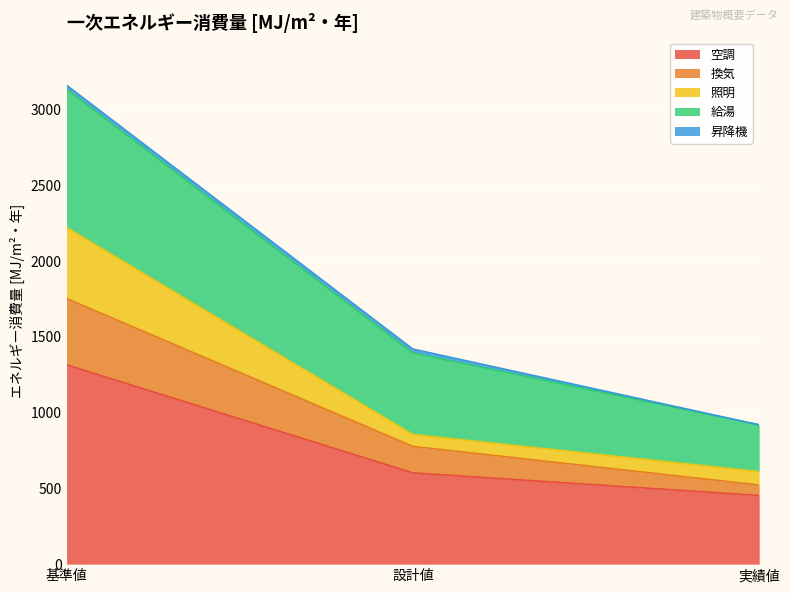

At how many categories does at least one series exceed 2814?

1